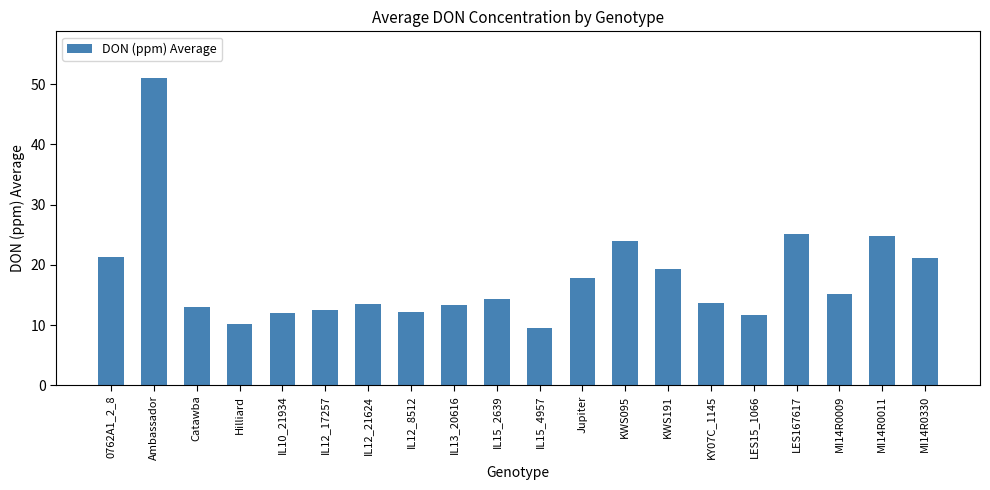

What is the difference between the values at KY07C_1145 and IL12_8512?

1.5